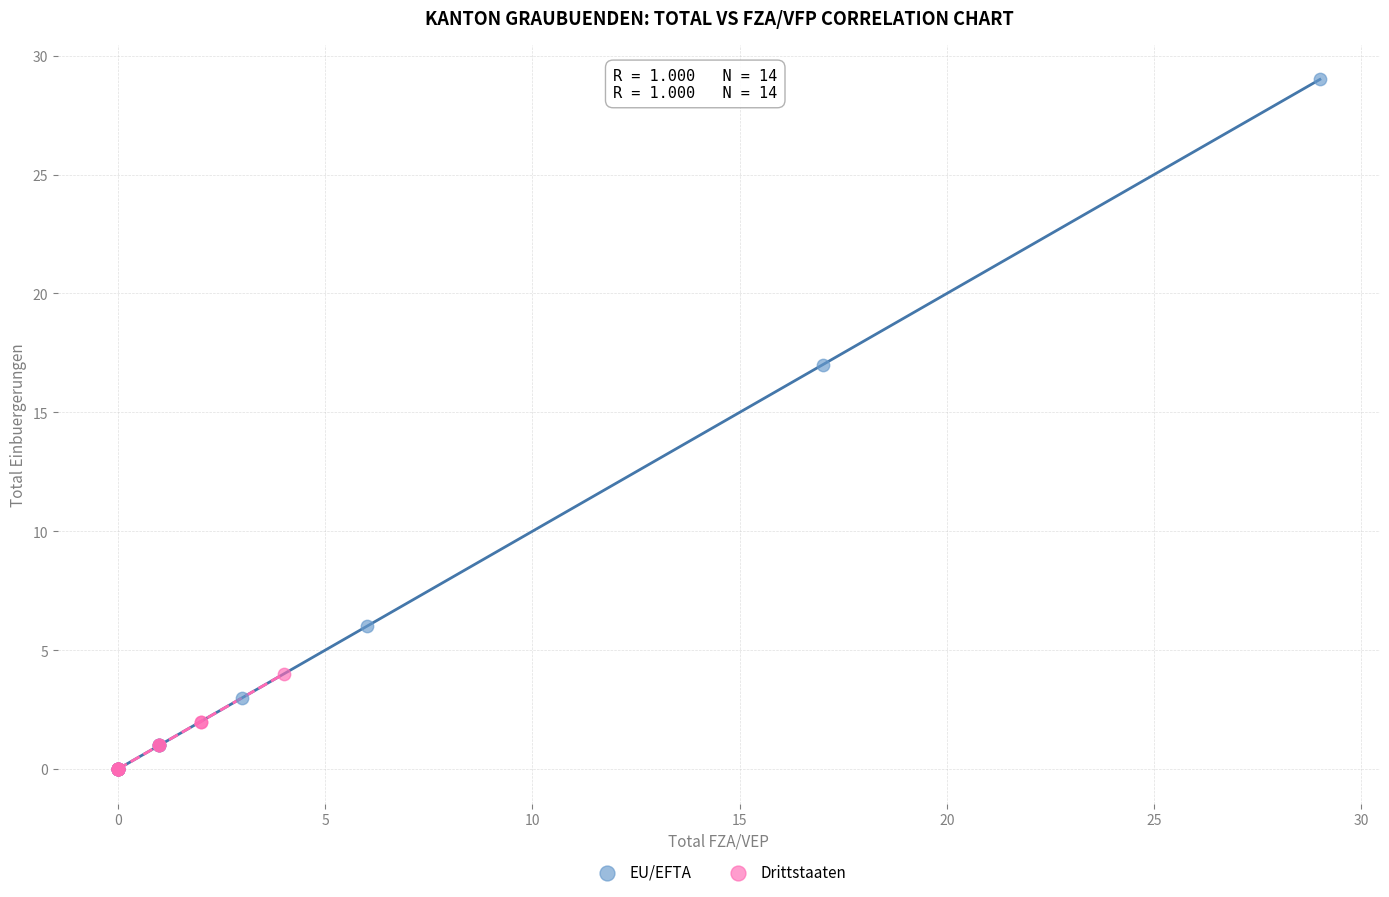

Which series contains the highest Y value?

EU/EFTA